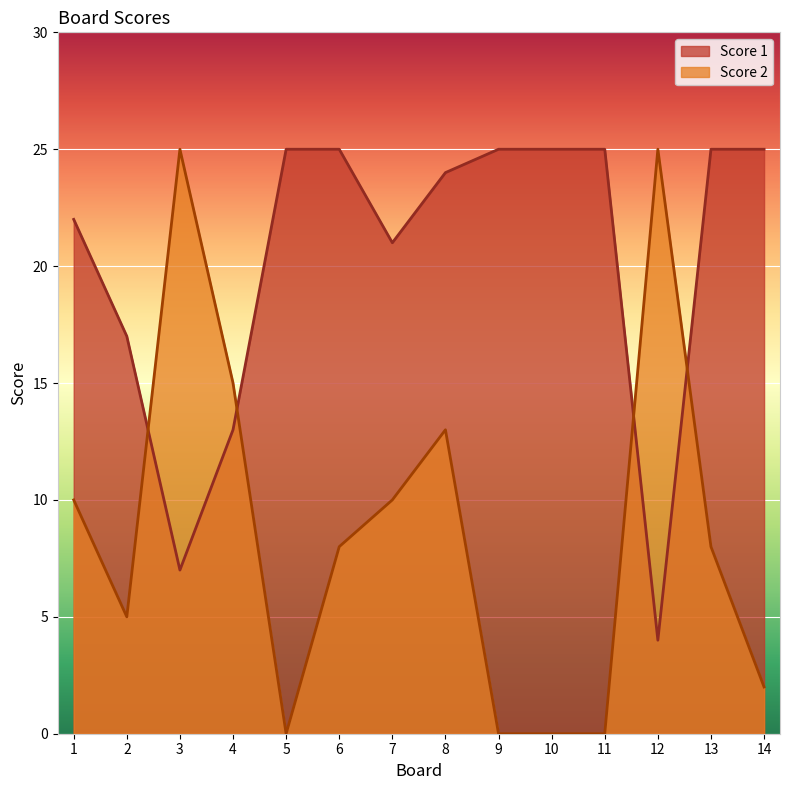

Rank the series at 1 from lowest to highest value.

Score 2, Score 1